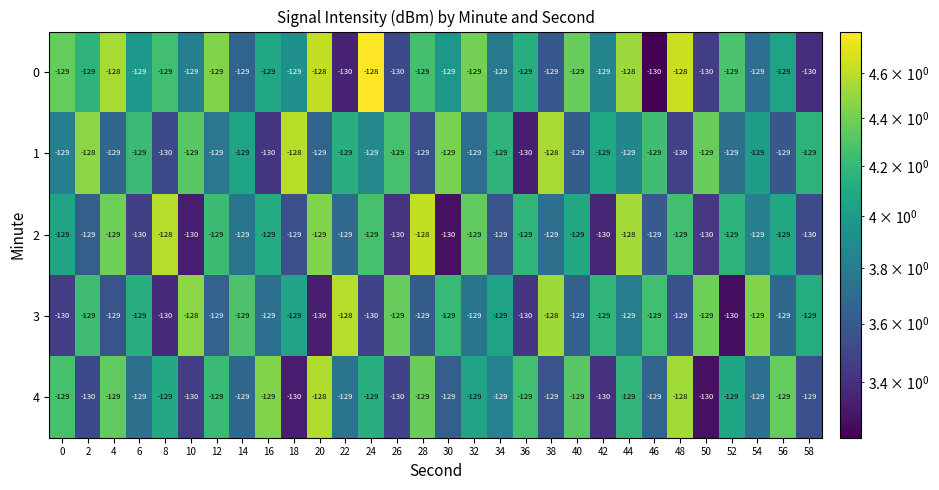

What is the average value of the 0 series?

-129